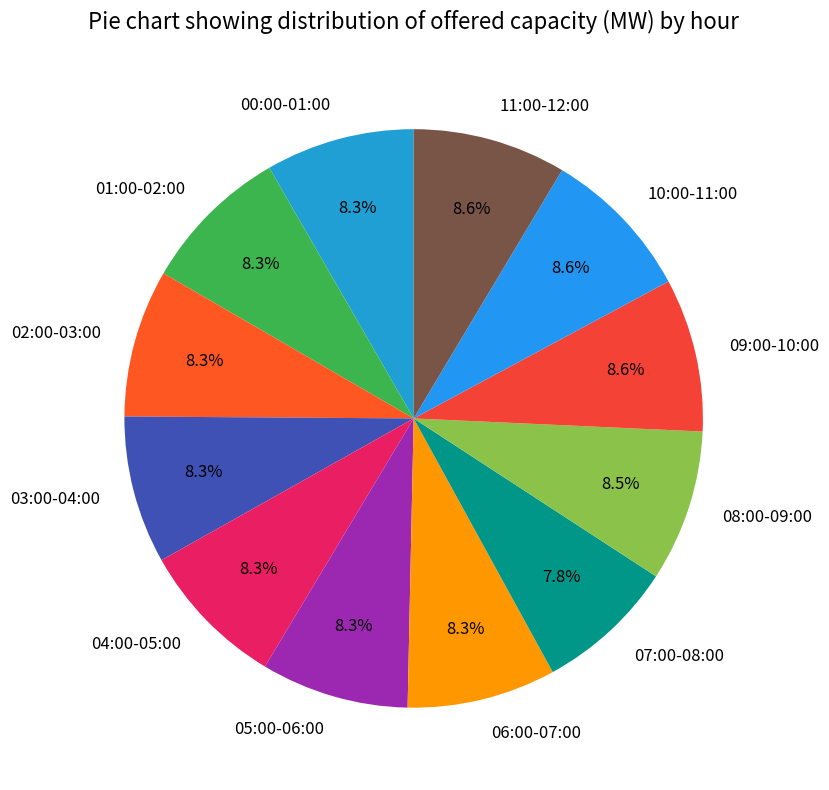

What percentage is the 04:00-05:00 slice, to the nearest percent?

8%